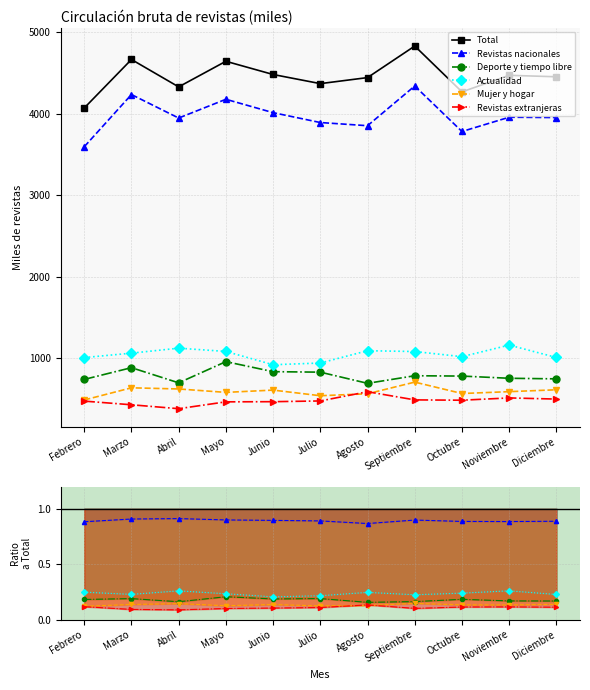

What is the label of the 6th point from the left?

Julio